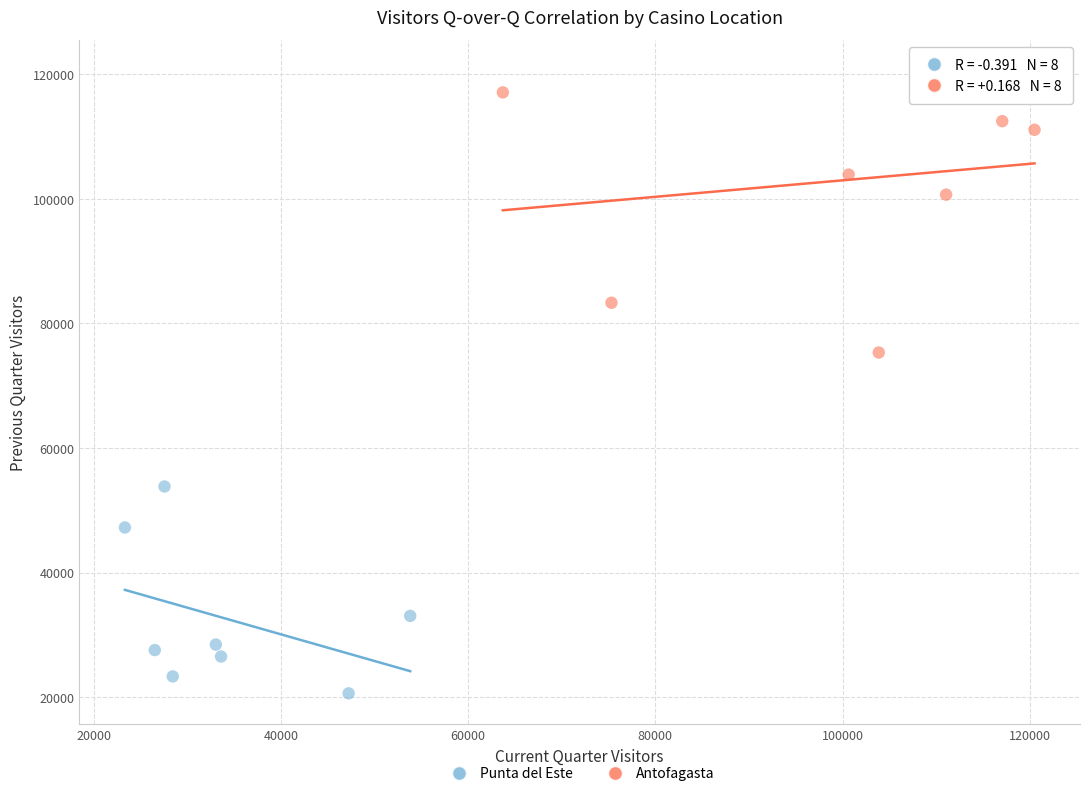

Which series has the largest Y range (max minus min)?

Antofagasta